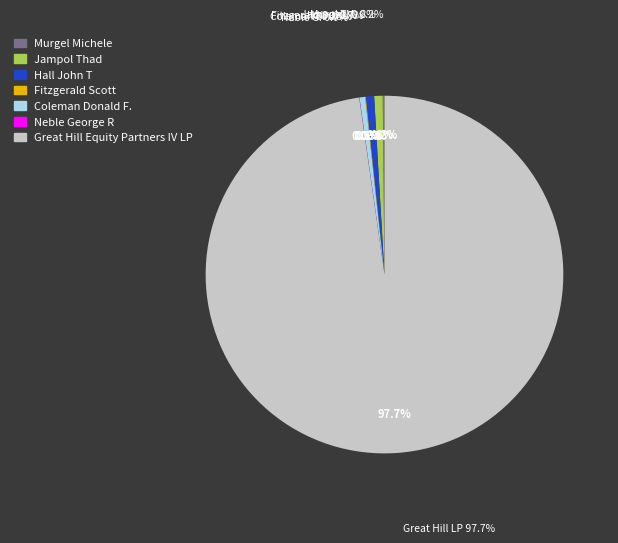

Count the number of slices in the pie.

7